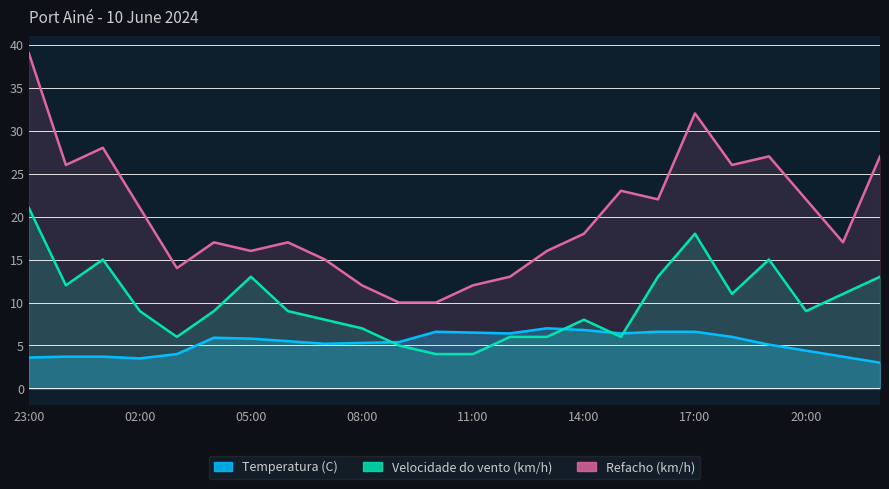

What is the value of the Temperatura (C) point at the 3rd from the left?

3.7